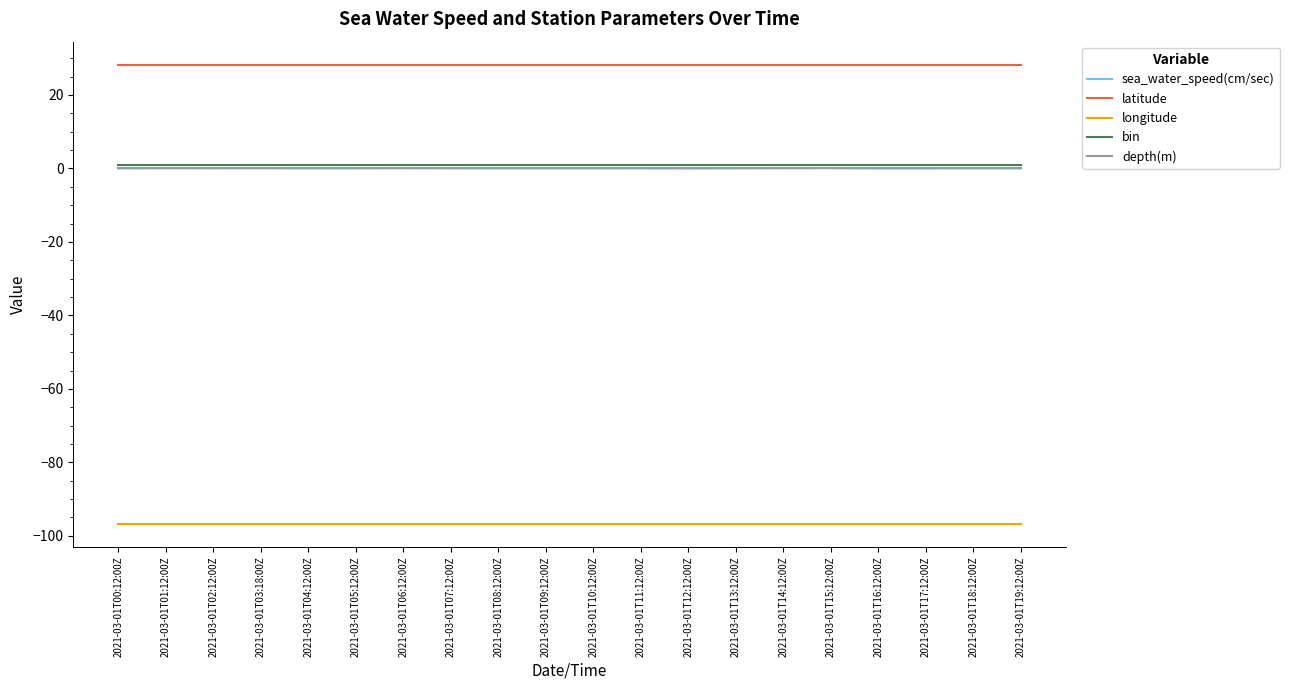

Which series has the largest range (max minus min)?

sea_water_speed(cm/sec)